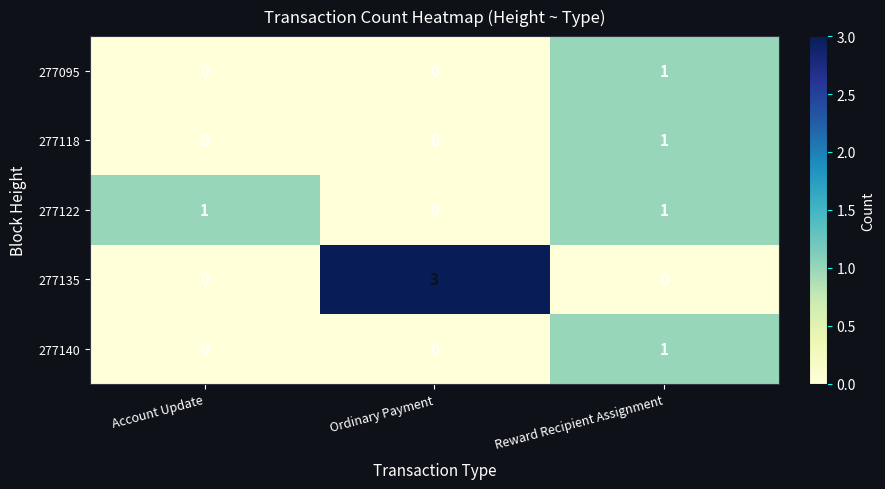

Which category has the highest value across all series?

Ordinary Payment